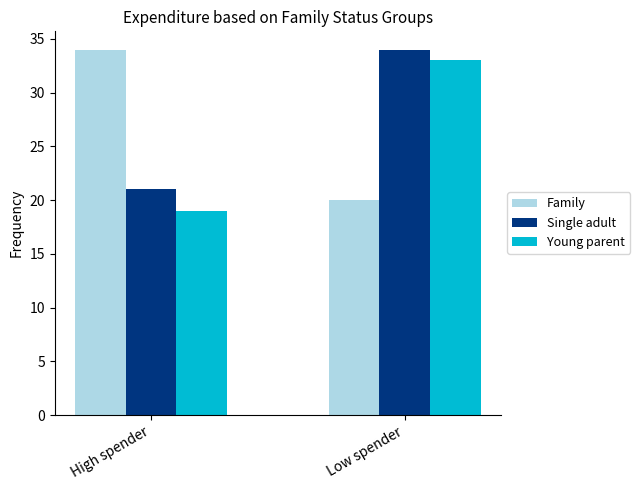

At which category is the sum across all series the highest?

Low spender